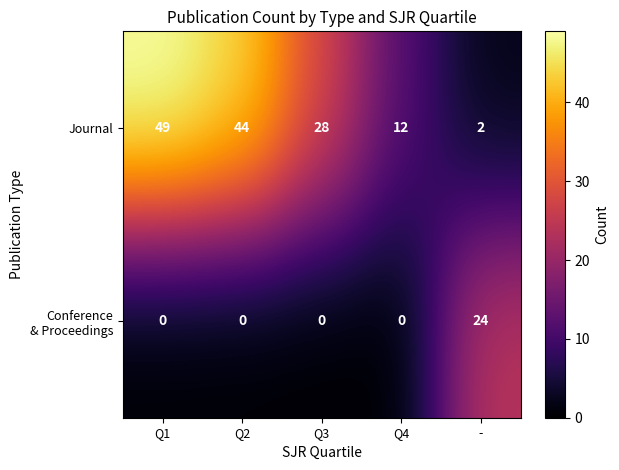

Which label corresponds to the largest value in the chart?

Q1